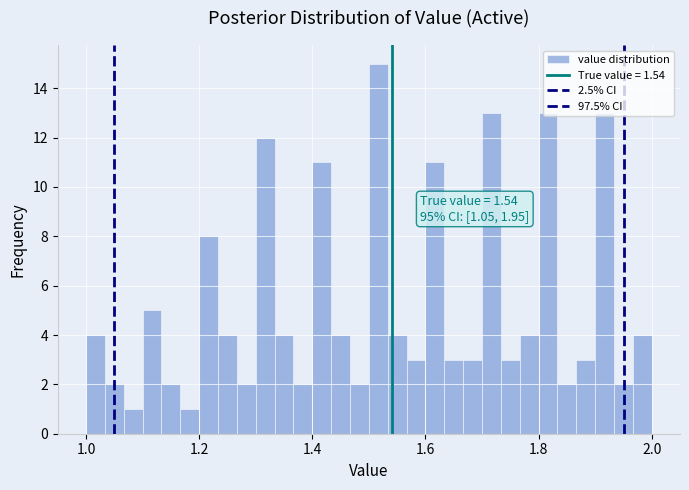

Around what value on the x-axis is the tallest bar? Give the approximate position of its centre, as read against the axis.

1.52